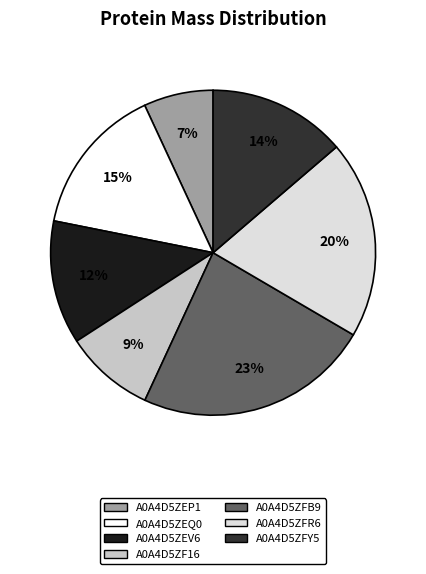

True or false: A0A4D5ZF16 accounts for 17% of the total.

False